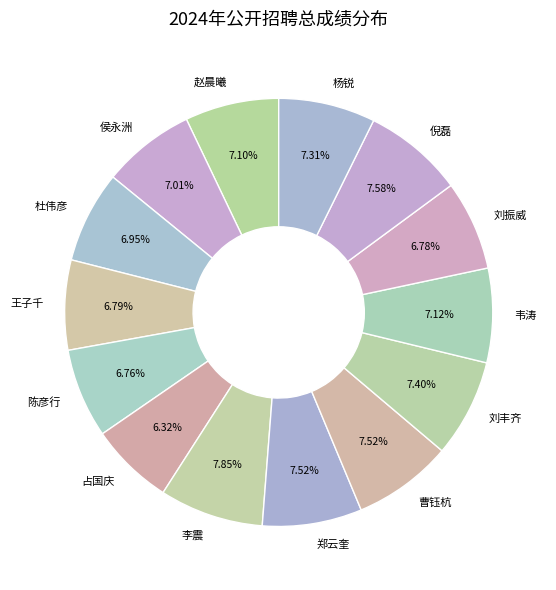

Is the sum of 曹钰杭 and 杨锐 greater than half?

No